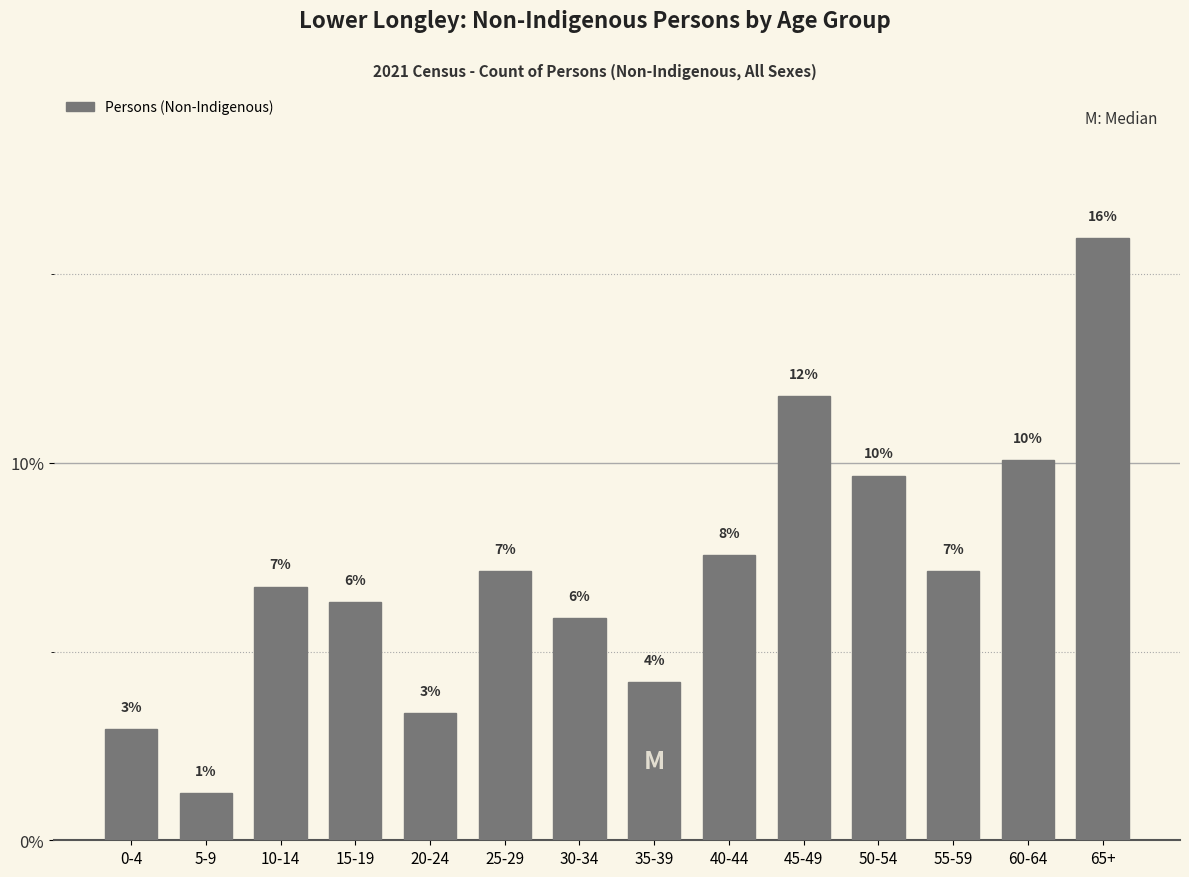

How many bars are there in total?

14